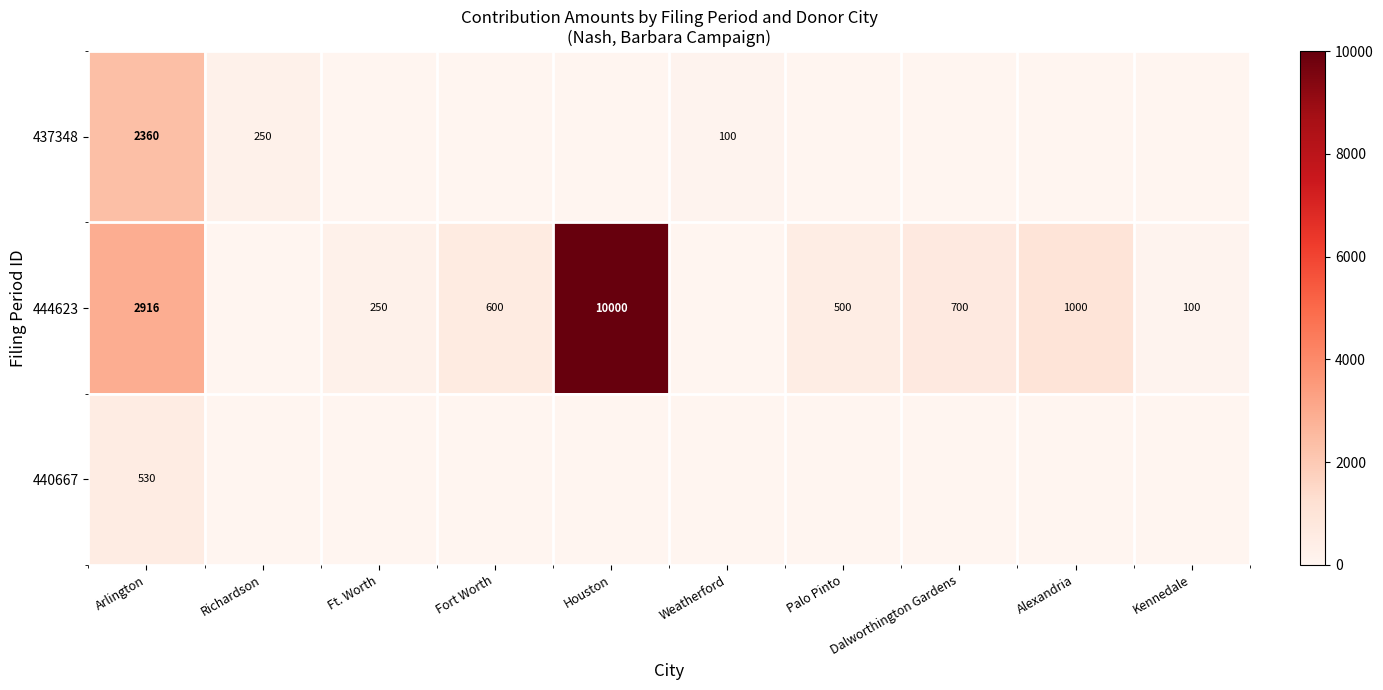

Is it true that 444623 equals 2916 at Arlington?

True